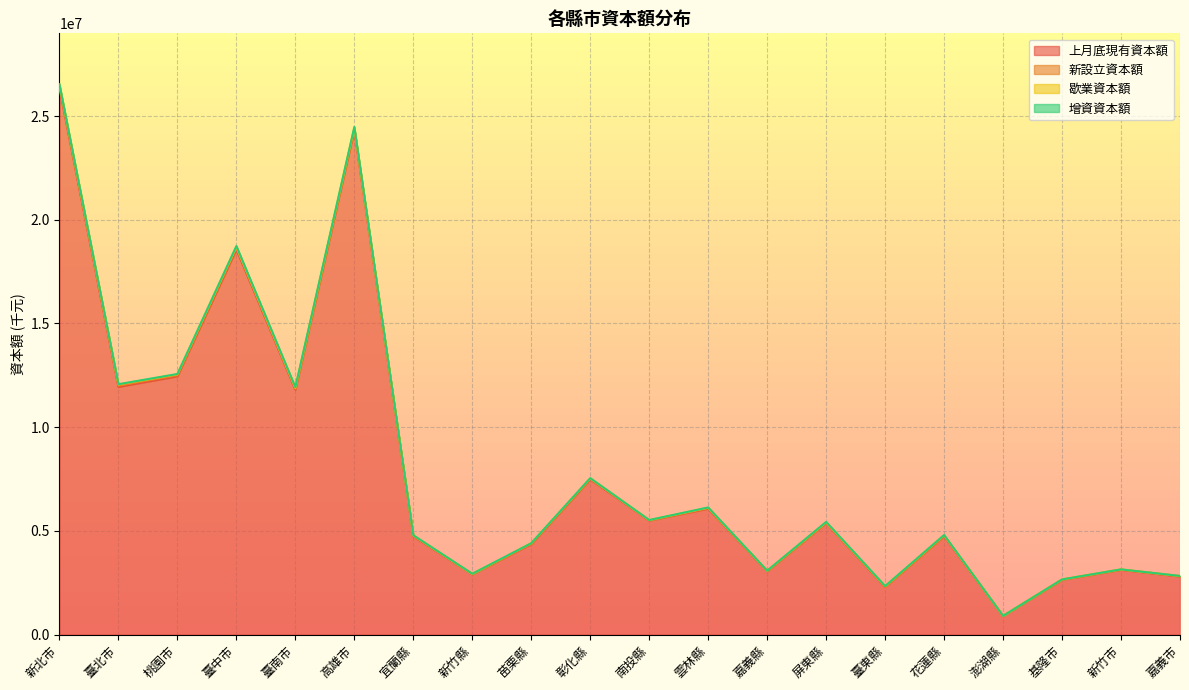

Which series has the largest total across all categories?

上月底現有資本額